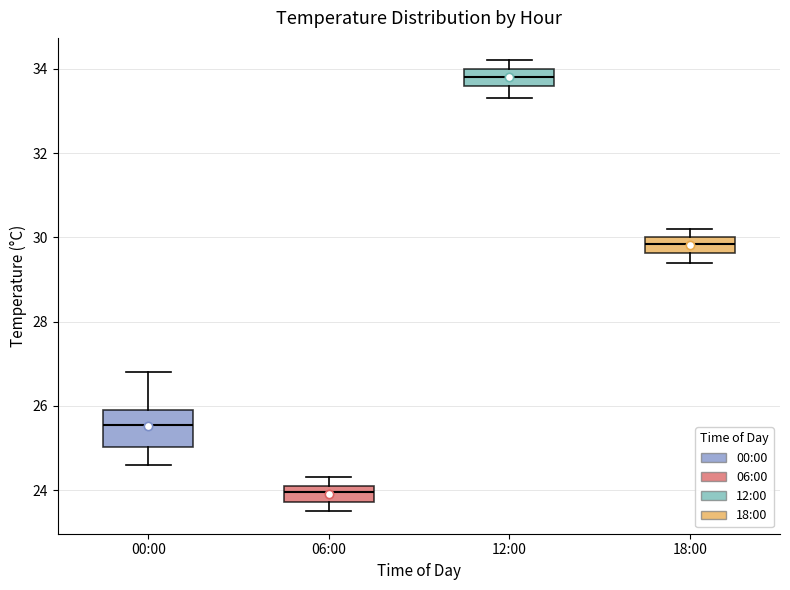

Reading left to right, transcribe this box plot: for each box, give where its median line is, the range the box spans, and where its two whiskers end, as read against the y-axis. The values are not printed on the chart, so give them approximately, as read against the axis.

00:00: median 25.6, box 25.0 to 26.0, whiskers 24.6 to 26.8
06:00: median 24.0, box 23.8 to 24.2, whiskers 23.6 to 24.4
12:00: median 33.8, box 33.6 to 34.0, whiskers 33.4 to 34.2
18:00: median 29.8, box 29.6 to 30.0, whiskers 29.4 to 30.2